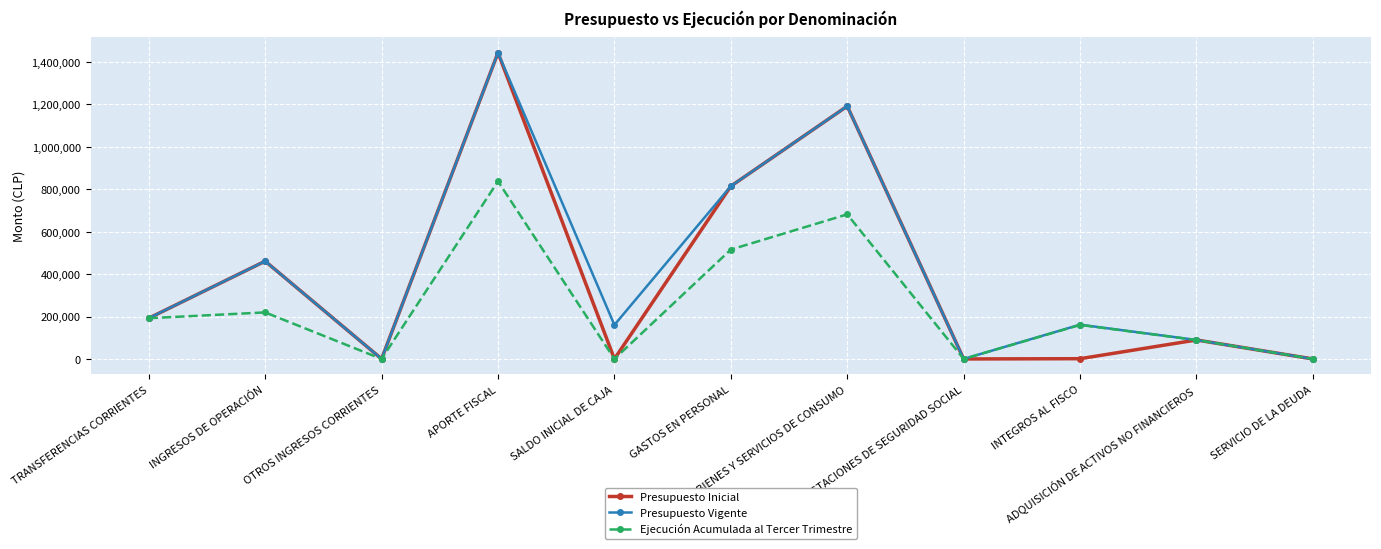

How many interior local valleys does the Presupuesto Inicial series have?

3